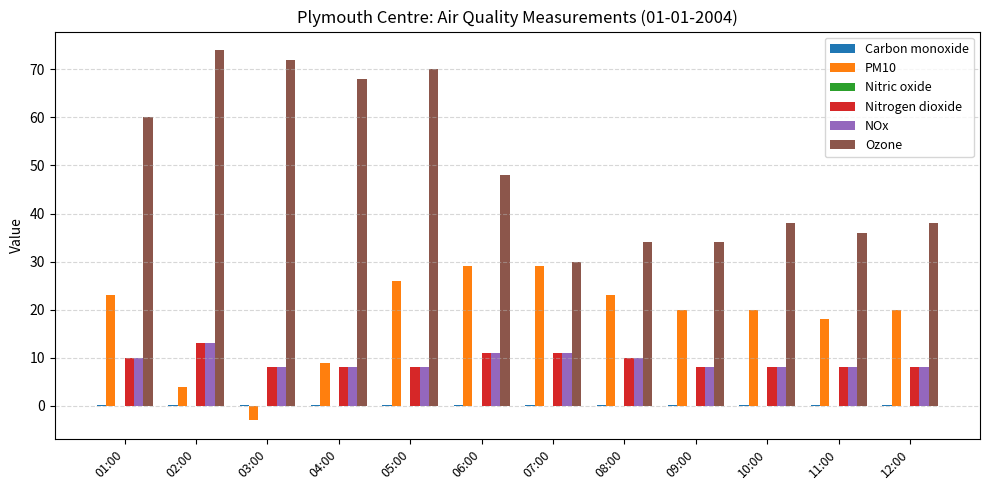

Which category has the highest value across all series?

02:00